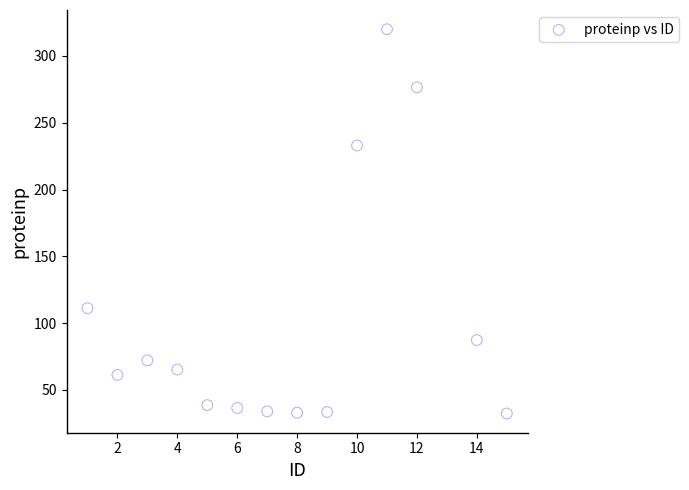

What is the range of X values (max minus min)?

14.0